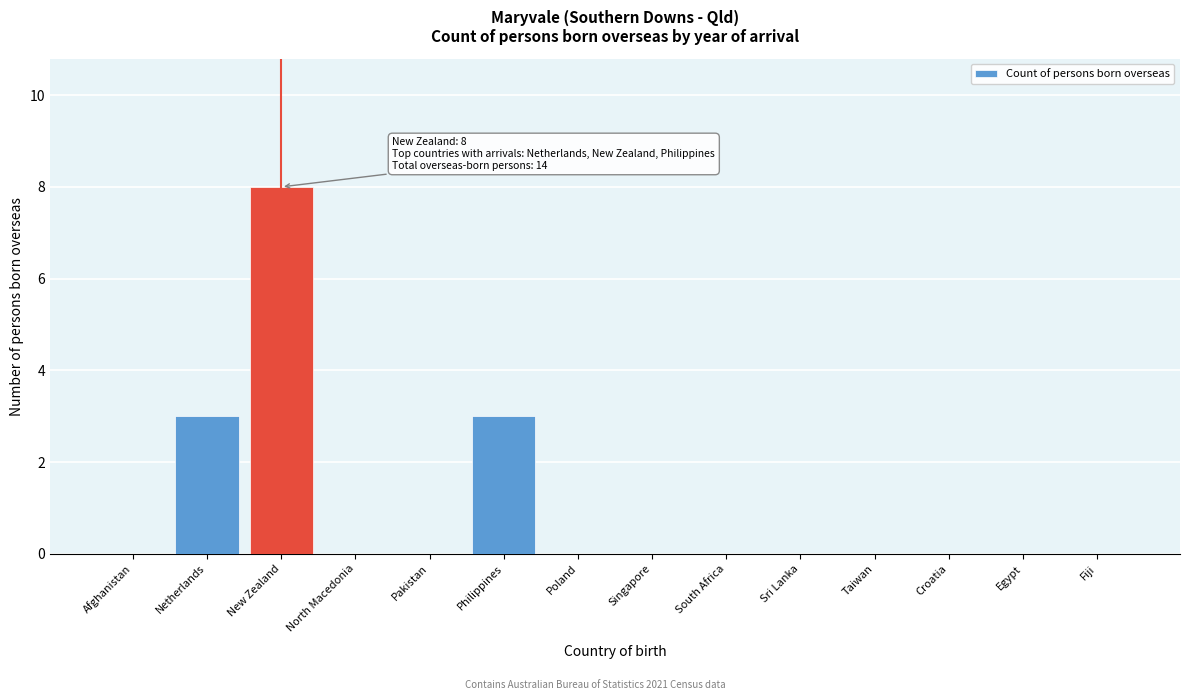

Reading right to left, what are all the values shown in this chart?

Fiji=0	Egypt=0	Croatia=0	Taiwan=0	Sri Lanka=0	South Africa=0	Singapore=0	Poland=0	Philippines=3	Pakistan=0	North Macedonia=0	New Zealand=8	Netherlands=3	Afghanistan=0